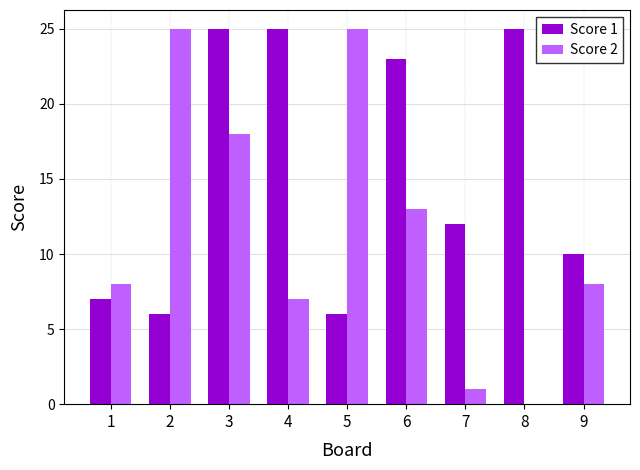

The value of Score 2 at 9 is 5. True or false?

False